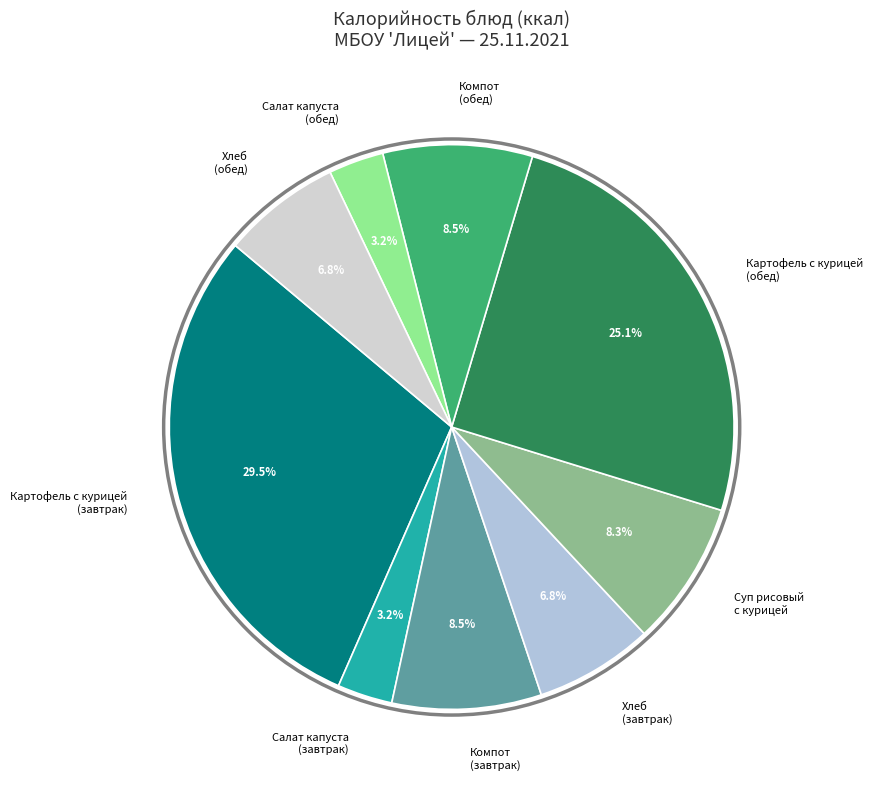

Does any single category account for the majority?

No